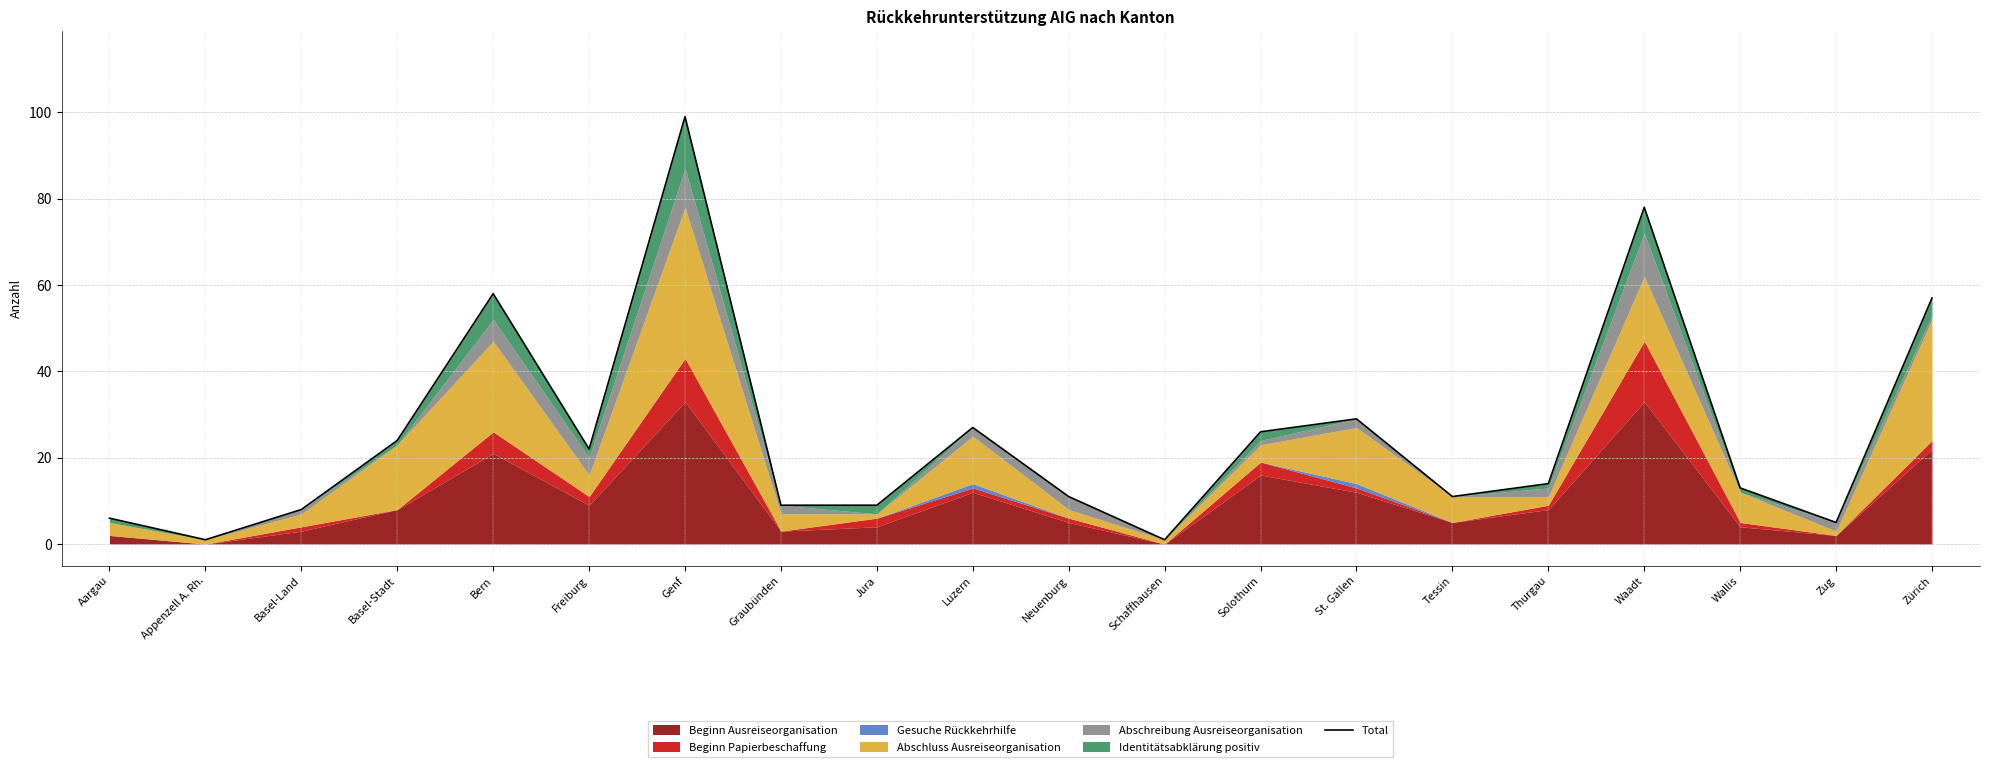

How many points are higher than both their immediate neighbors (excluding endpoints)?

5